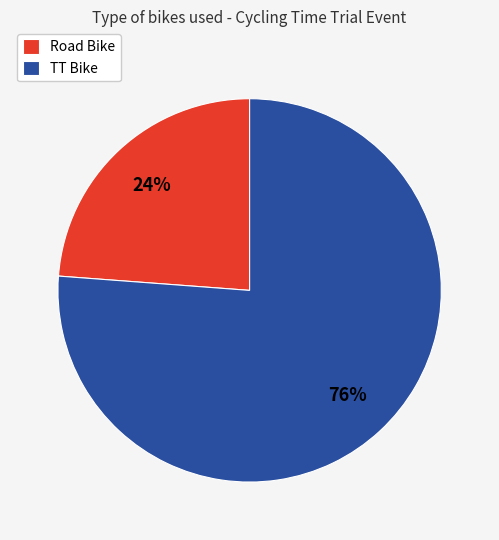

To the nearest percent, what is the average slice percentage?

50%